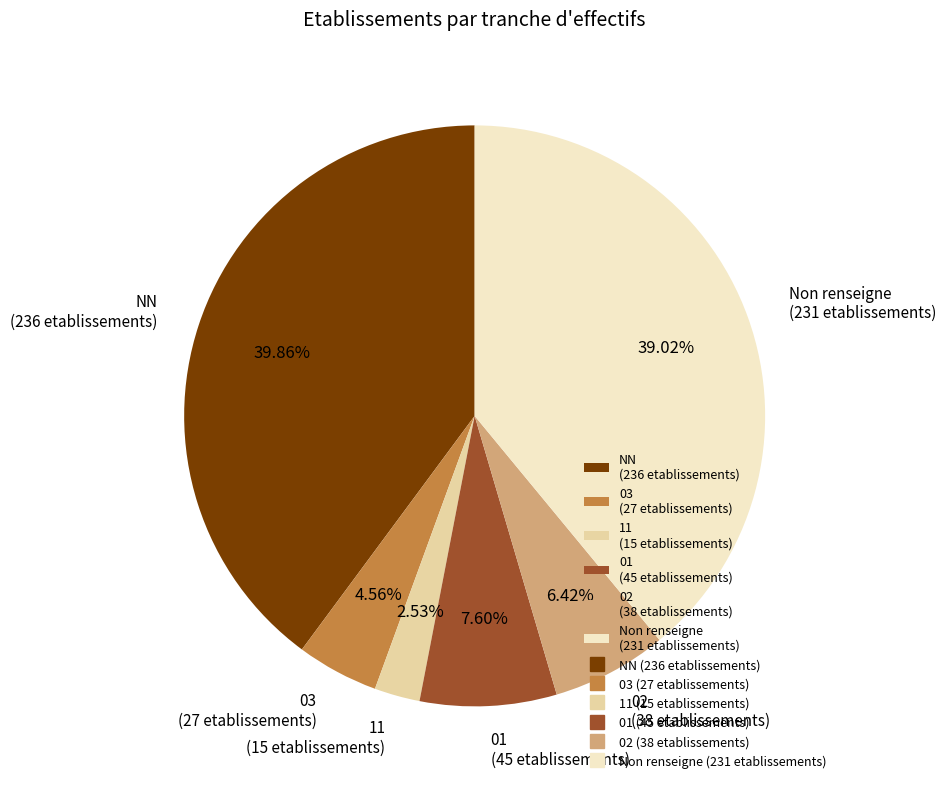

Does NN (236 etablissements) account for over 50% of the chart?

No